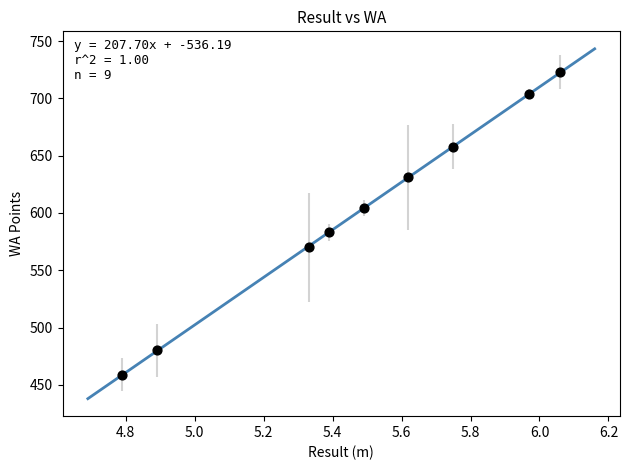

What Y value in the scatter plot is closest to 591?

583